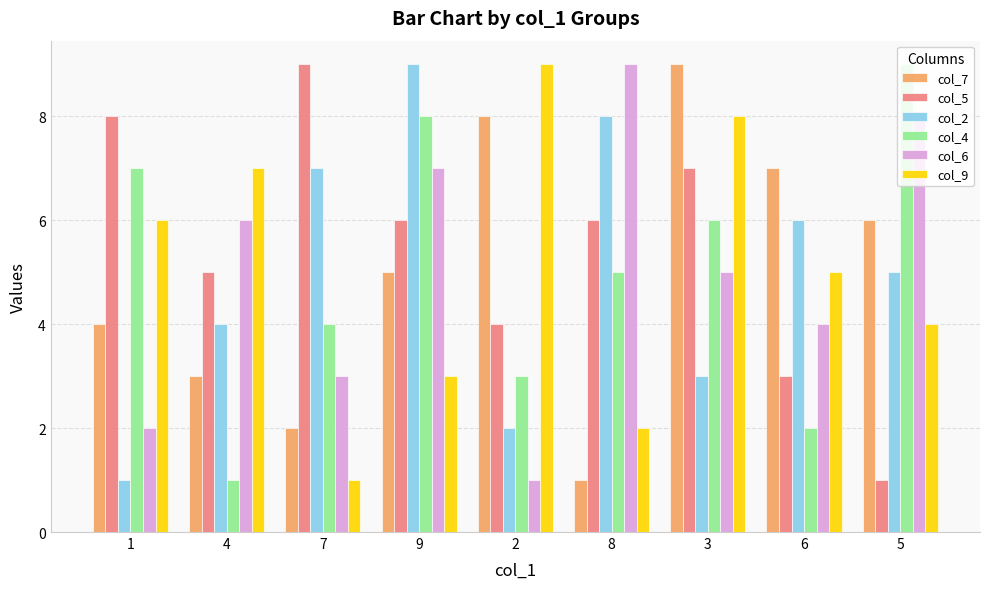

Between 1 and 3, which series saw the biggest shift?

col_7